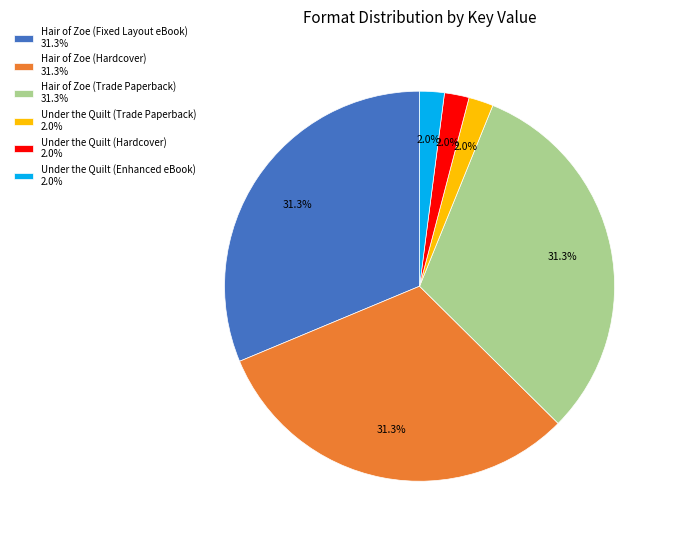

What percentage do Hair of Zoe (Fixed Layout eBook) and Under the Quilt (Trade Paperback) together represent?

33.3%